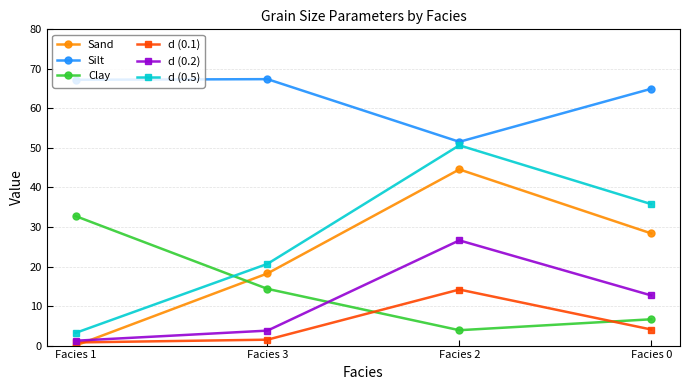

What is the maximum value shown in the chart?

67.4